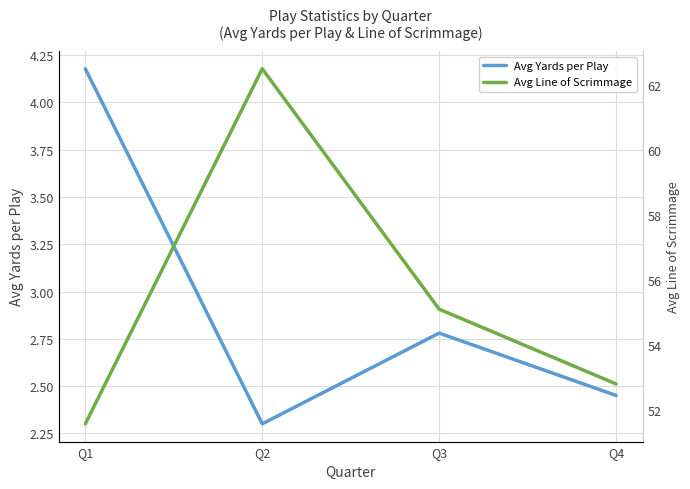

Between Q3 and Q4, which series saw the biggest shift?

Avg Line of Scrimmage